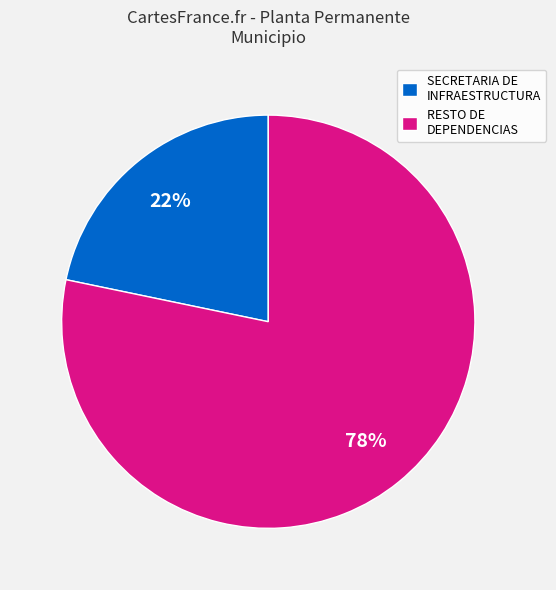

Rank the categories by value from lowest to highest.

SECRETARIA DE INFRAESTRUCTURA, RESTO DE DEPENDENCIAS